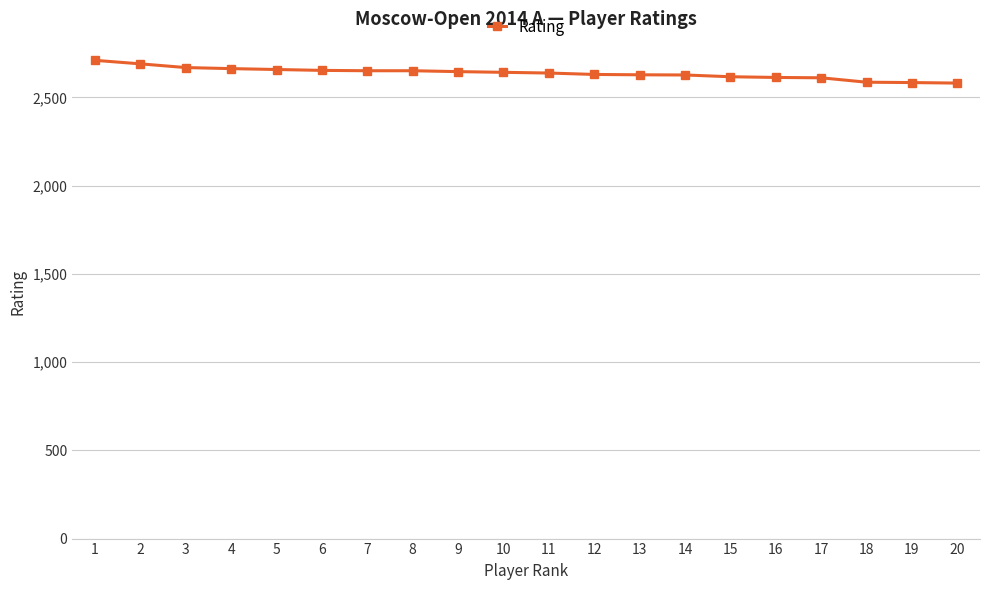

Approximately how many times larger is the value at 20 compared to 16?

1.0